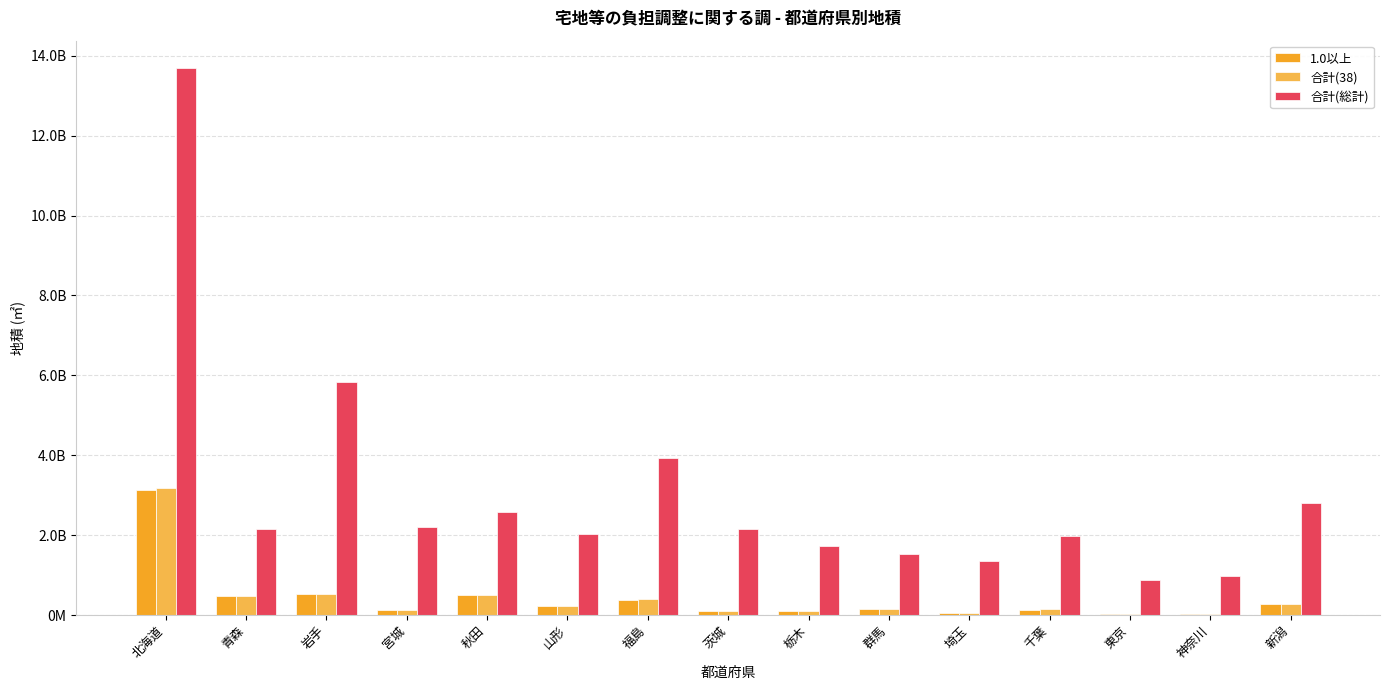

What are all the series names shown in the legend?

1.0以上, 合計(38), 合計(総計)